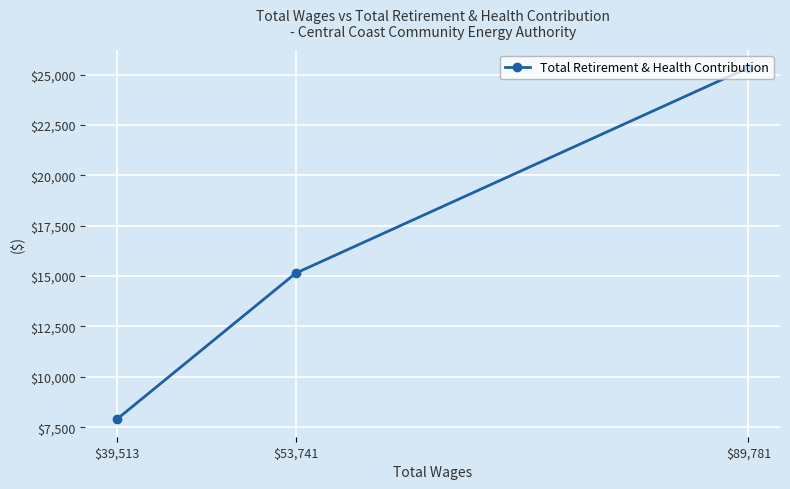

What is the ratio of the value at $39,513 to the value at $89,781?

0.3